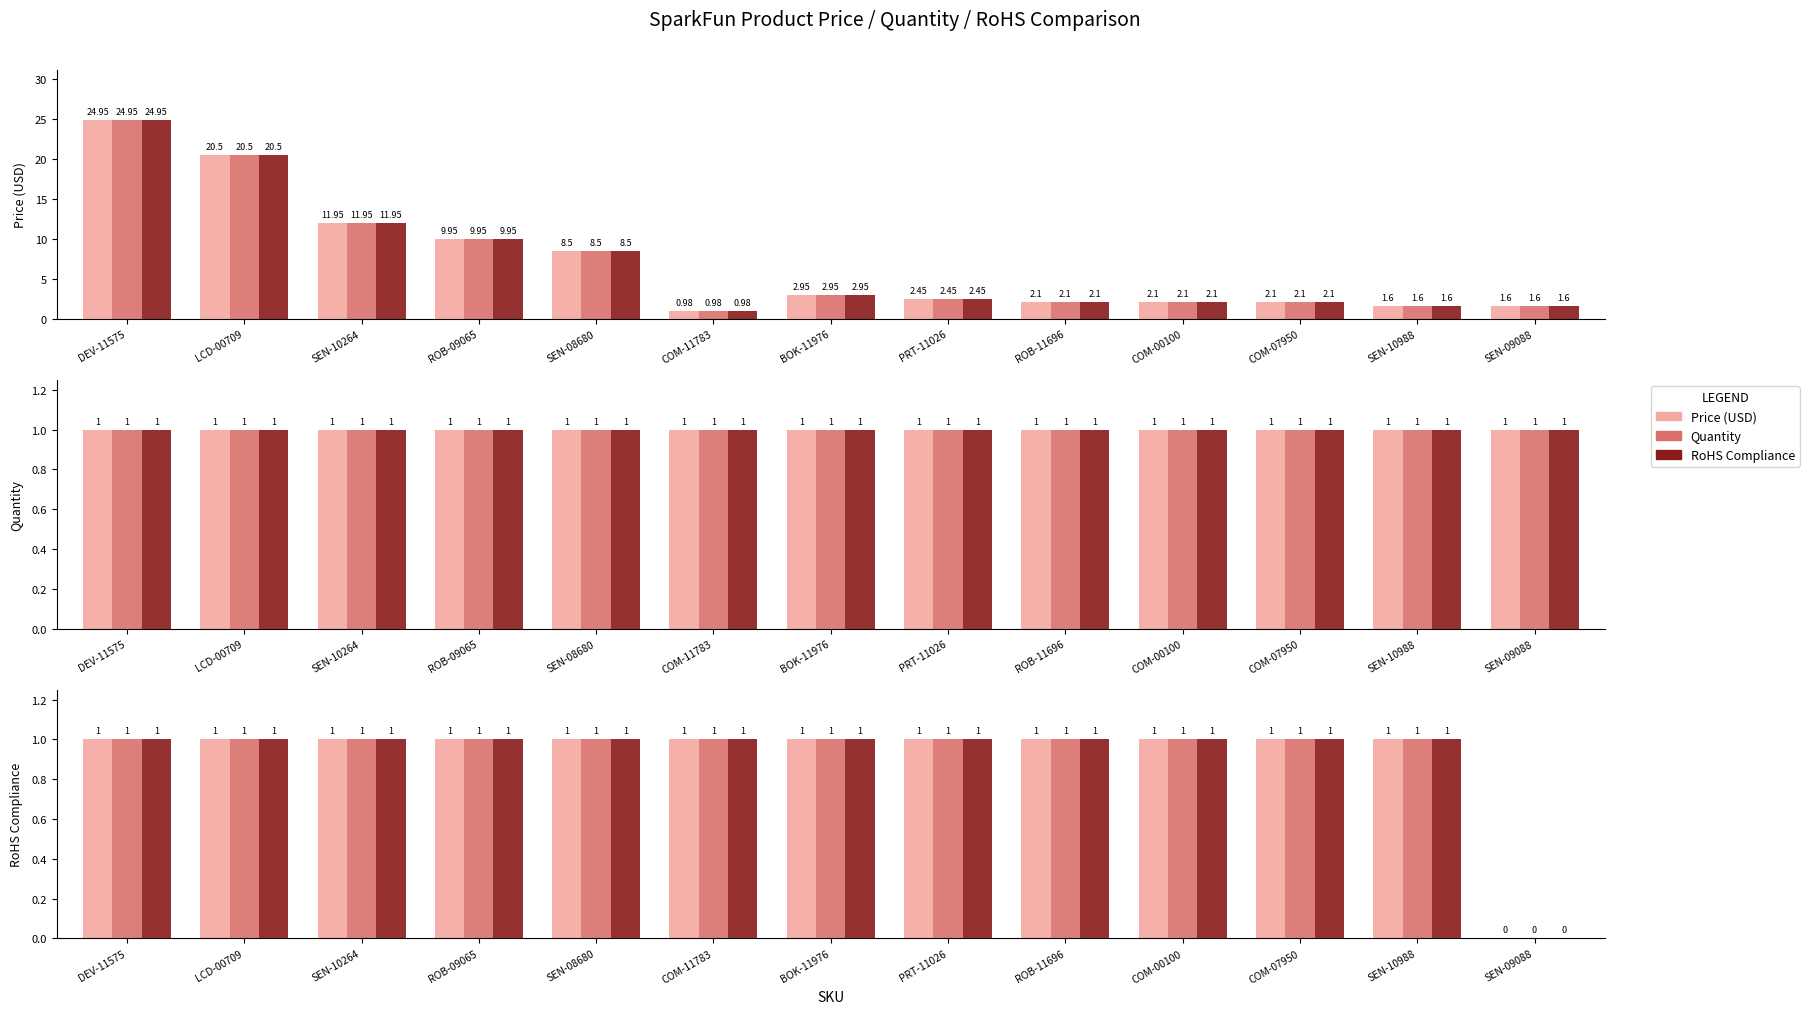

What is the label of the 2nd bar from the right?

SEN-10988